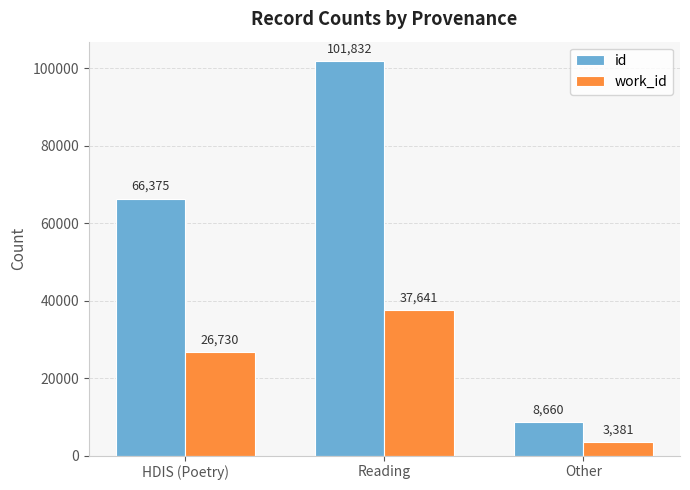

What value does the work_id series have at HDIS (Poetry), to the nearest 10?

26730